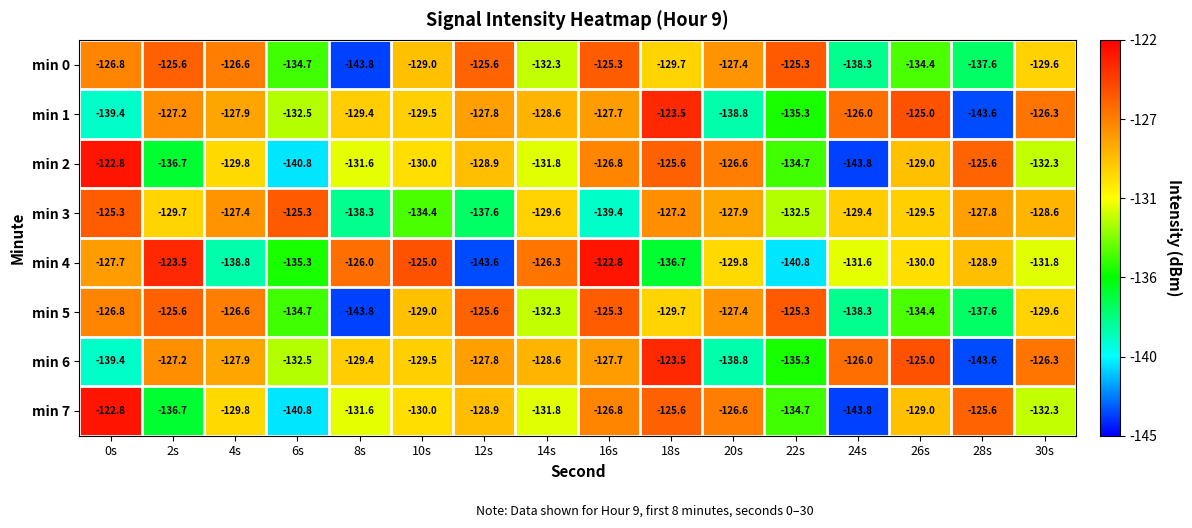

Where does the min 3 series first go above -129?

0s